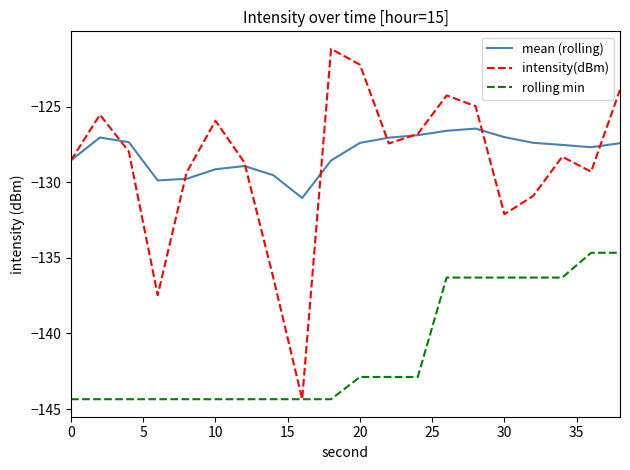

Does the chart have visible grid lines?

No